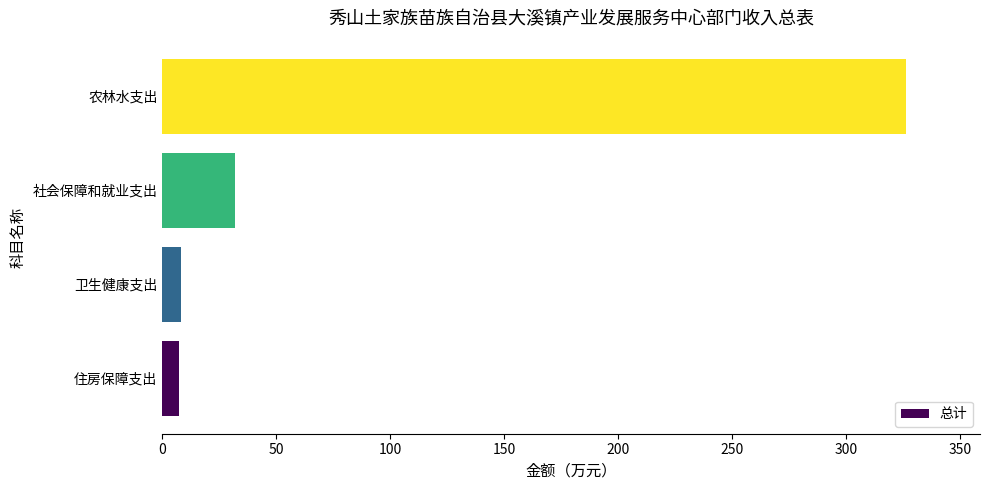

What is the ratio of the value at 卫生健康支出 to the value at 社会保障和就业支出?

0.3